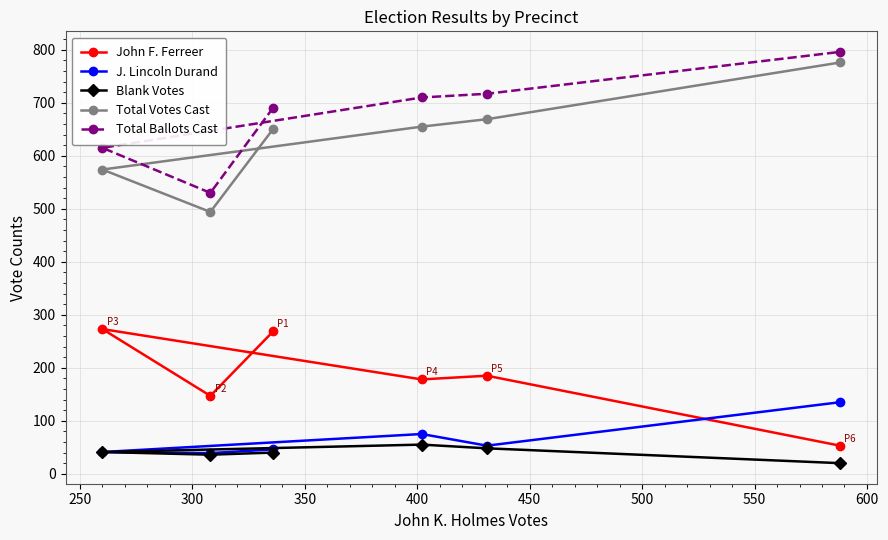

What is the greatest value displayed?

796